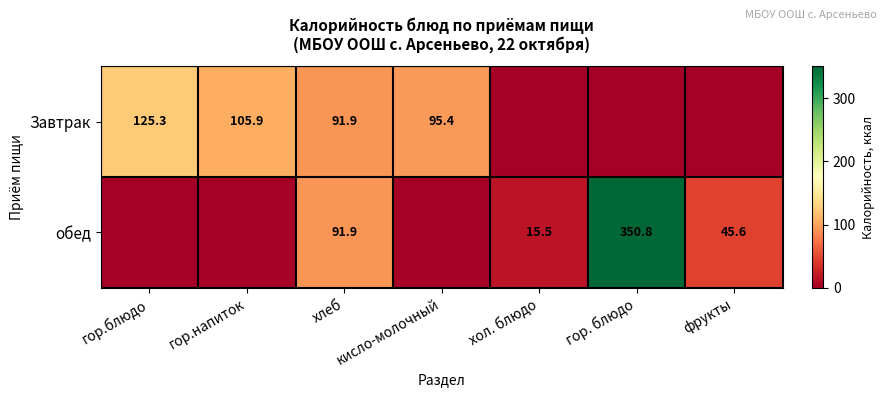

Between кисло-молочный and хлеб, which is larger?

кисло-молочный